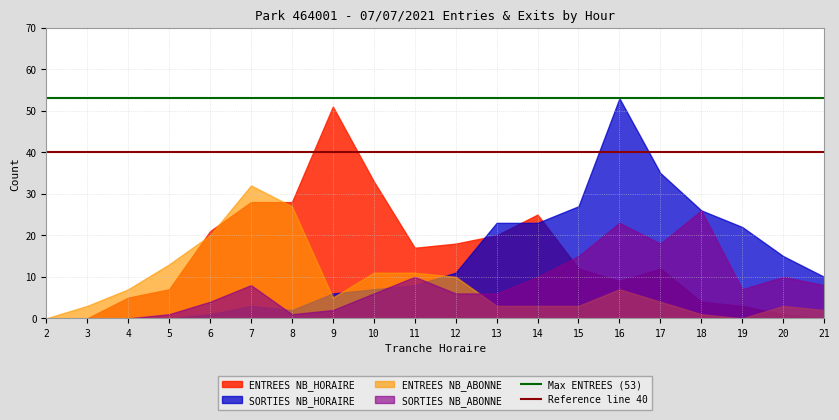

At which category is the sum across all series the highest?

16